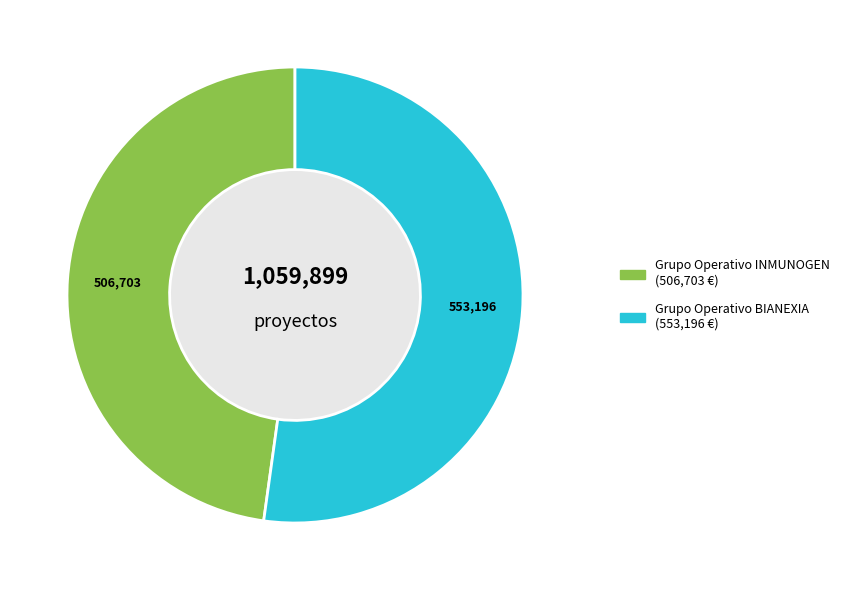

Between Grupo Operativo BIANEXIA and Grupo Operativo INMUNOGEN, which is larger?

Grupo Operativo BIANEXIA